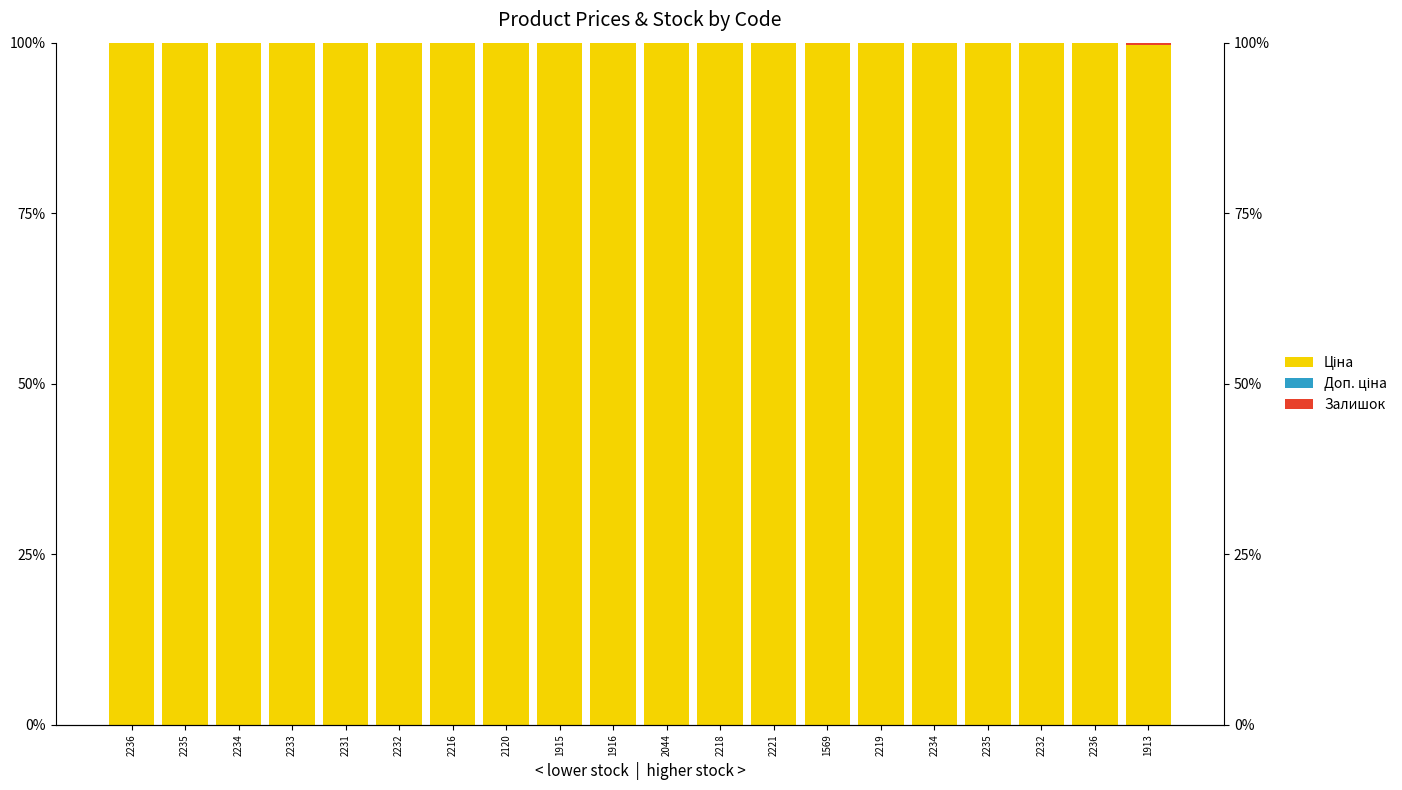

What is the label of the 7th bar from the right?

1569